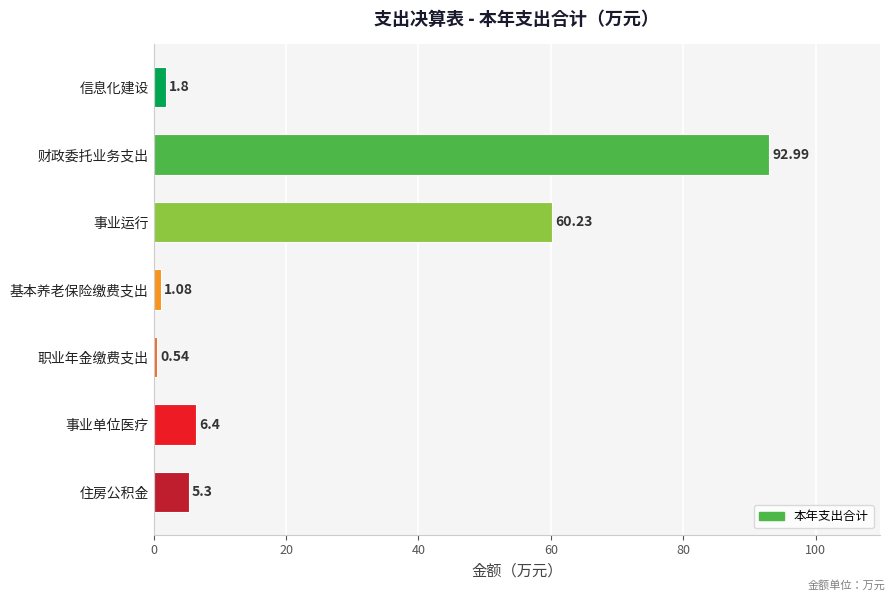

Where is the data nearest to the value 46?

事业运行